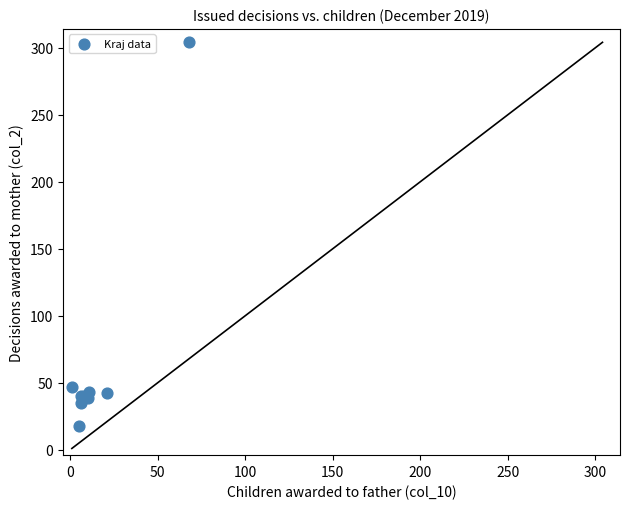

What Y value in the scatter plot is closest to 161?

47